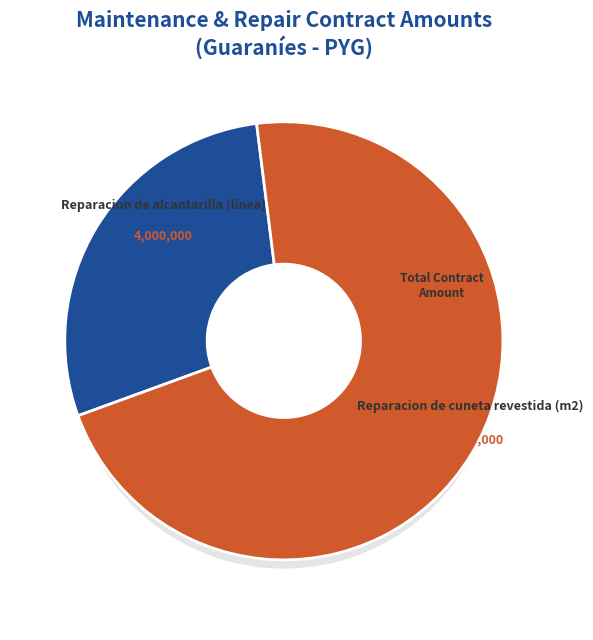

How many segments does this pie chart have?

2